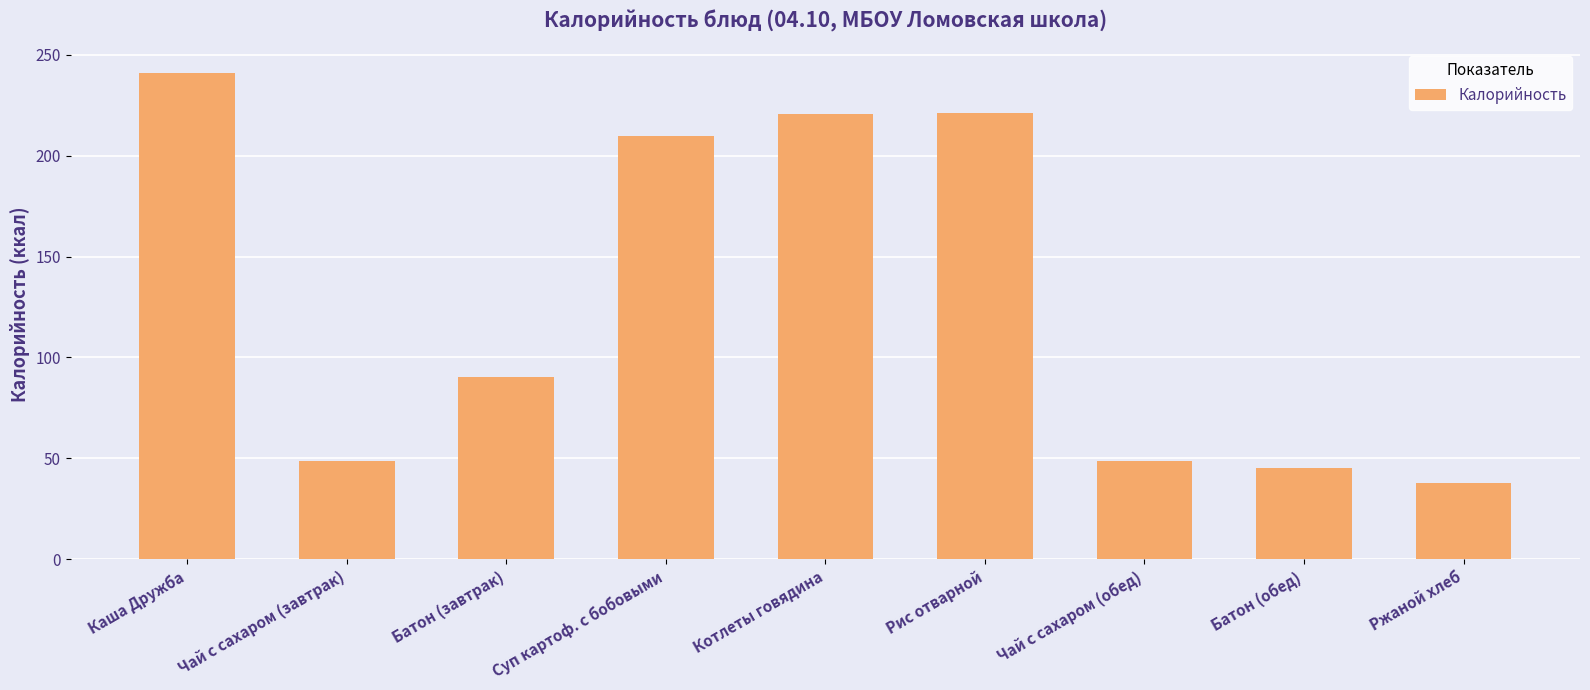

Count the number of categories in the chart.

9